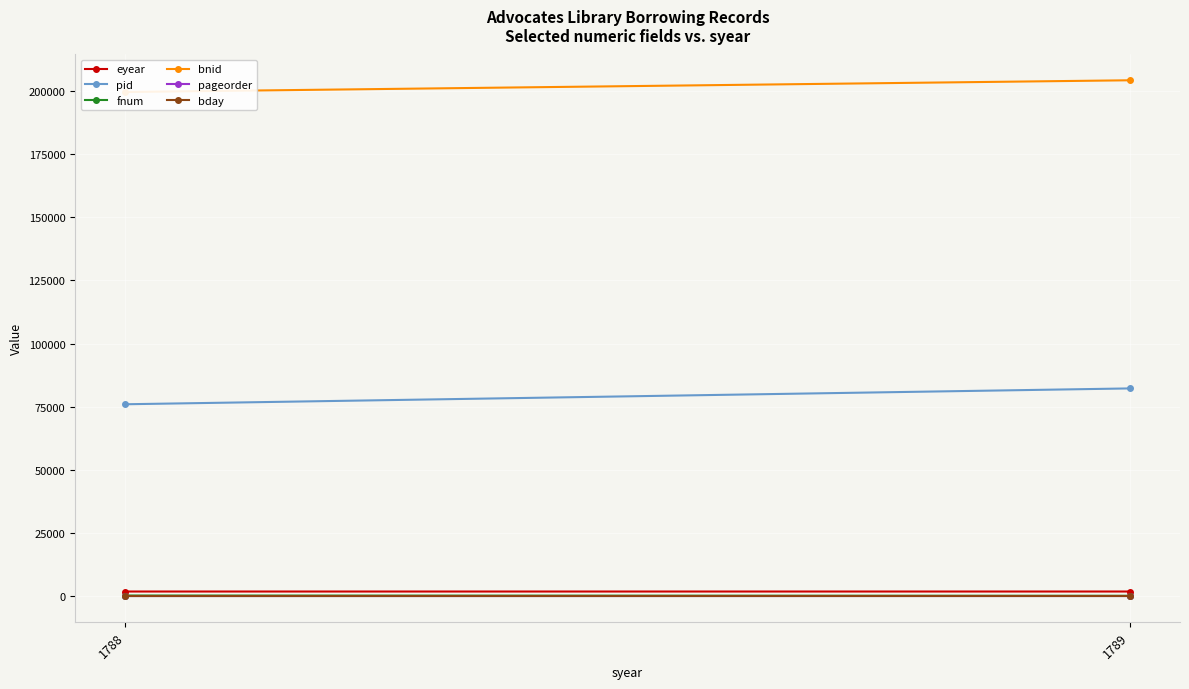

Reading left to right, extract all data points from this chart.

eyear: 1789	1791
pid: 75963	82238
fnum: 205	99
bnid: 199643	204293
pageorder: 3	2
bday: 2	11